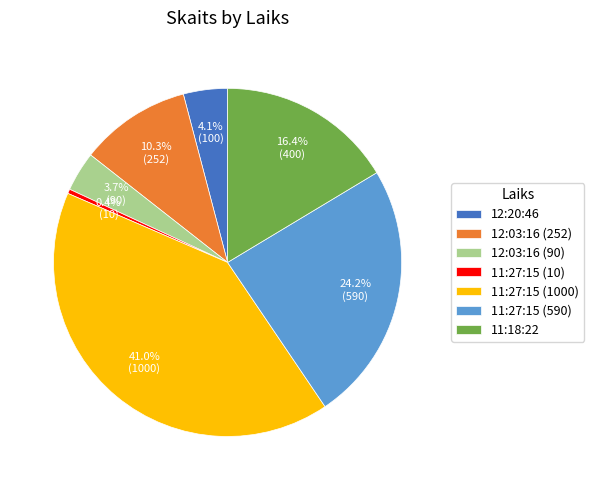

What is the ratio of the value at 12:03:16 (252) to the value at 11:27:15 (10)?

25.2